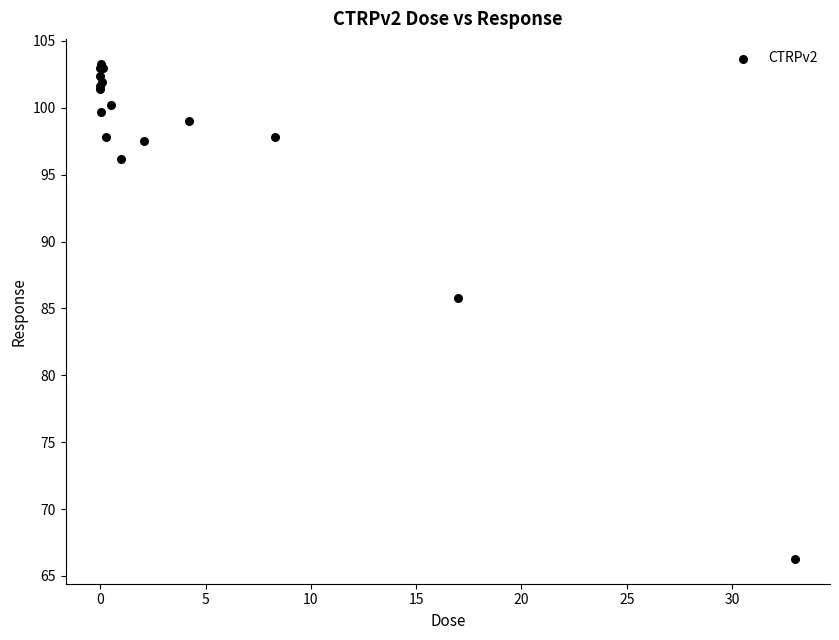

What Y value in the scatter plot is closest to 84?

85.8